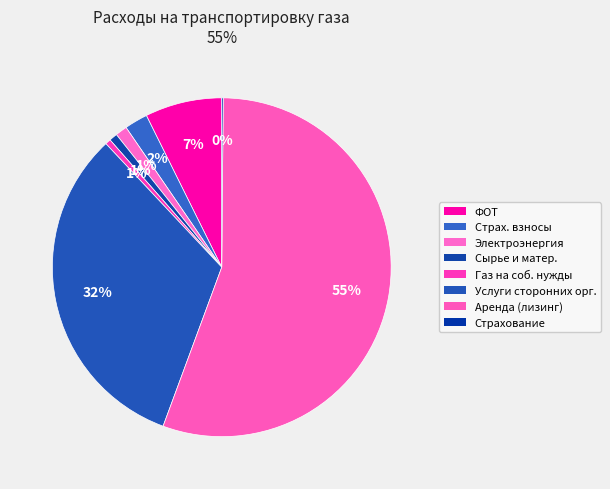

Count the number of slices in the pie.

8